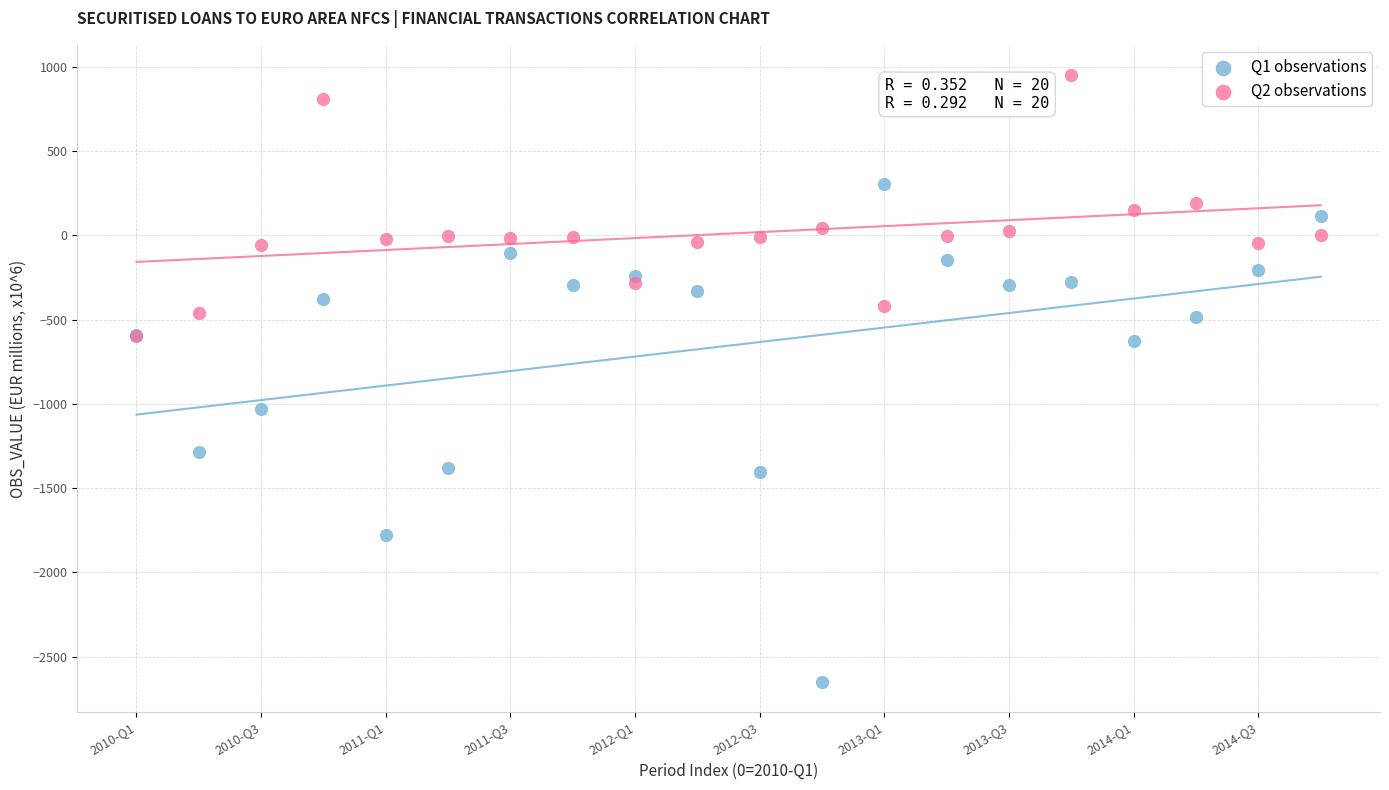

Which series contains the lowest Y value?

Q1 observations